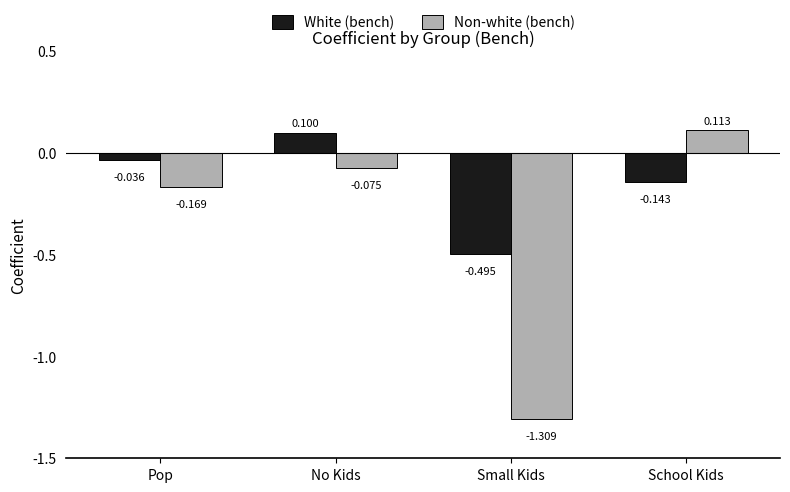

How many negative values does the White (bench) series have?

3